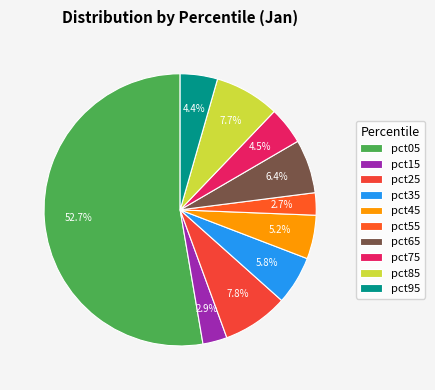

Count the number of slices in the pie.

10